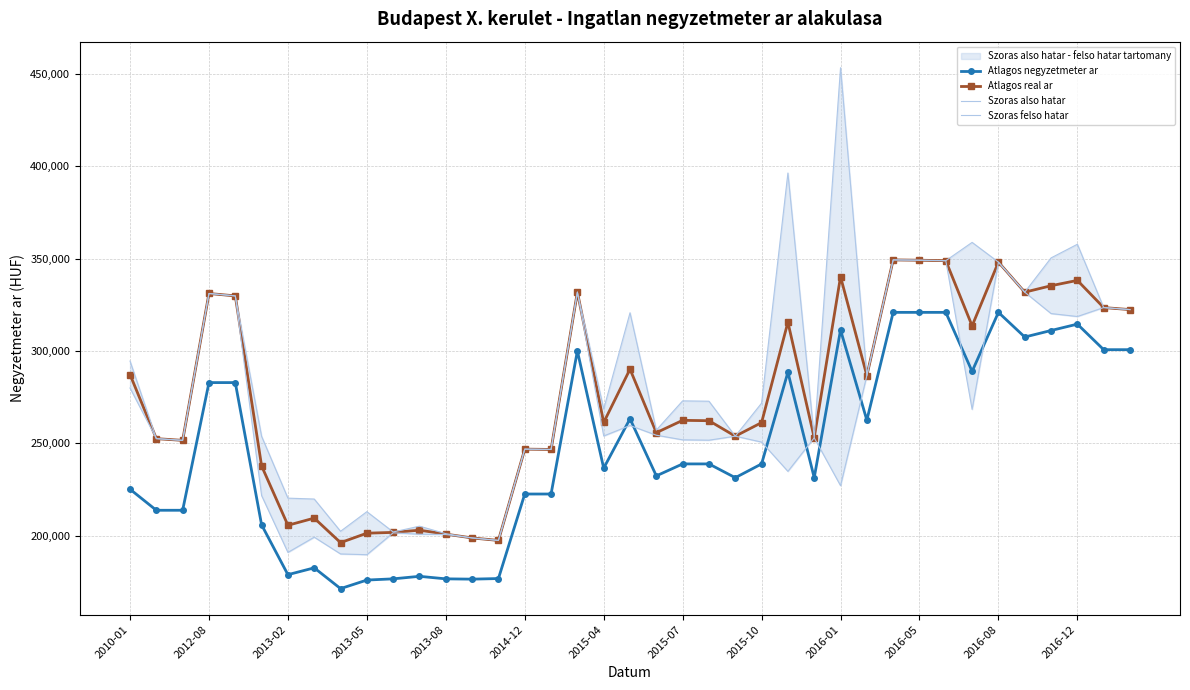

What is the value of the Szoras also hatar point at the 25th from the left?

250622